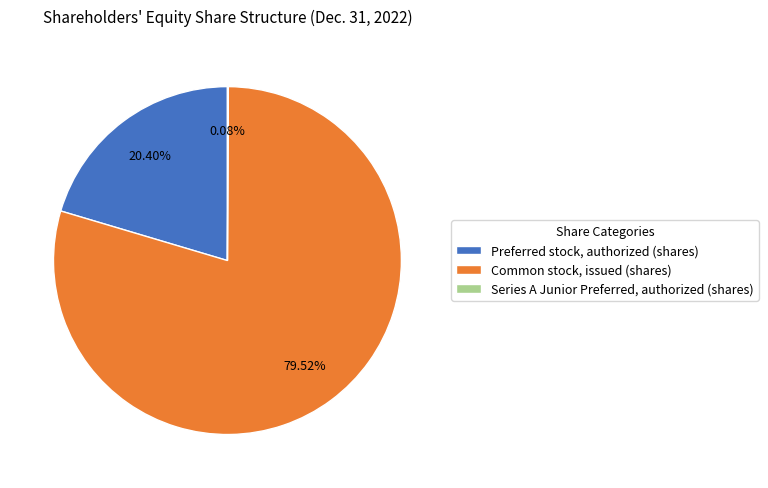

Which has a higher value, Preferred stock, authorized (shares) or Common stock, issued (shares)?

Common stock, issued (shares)